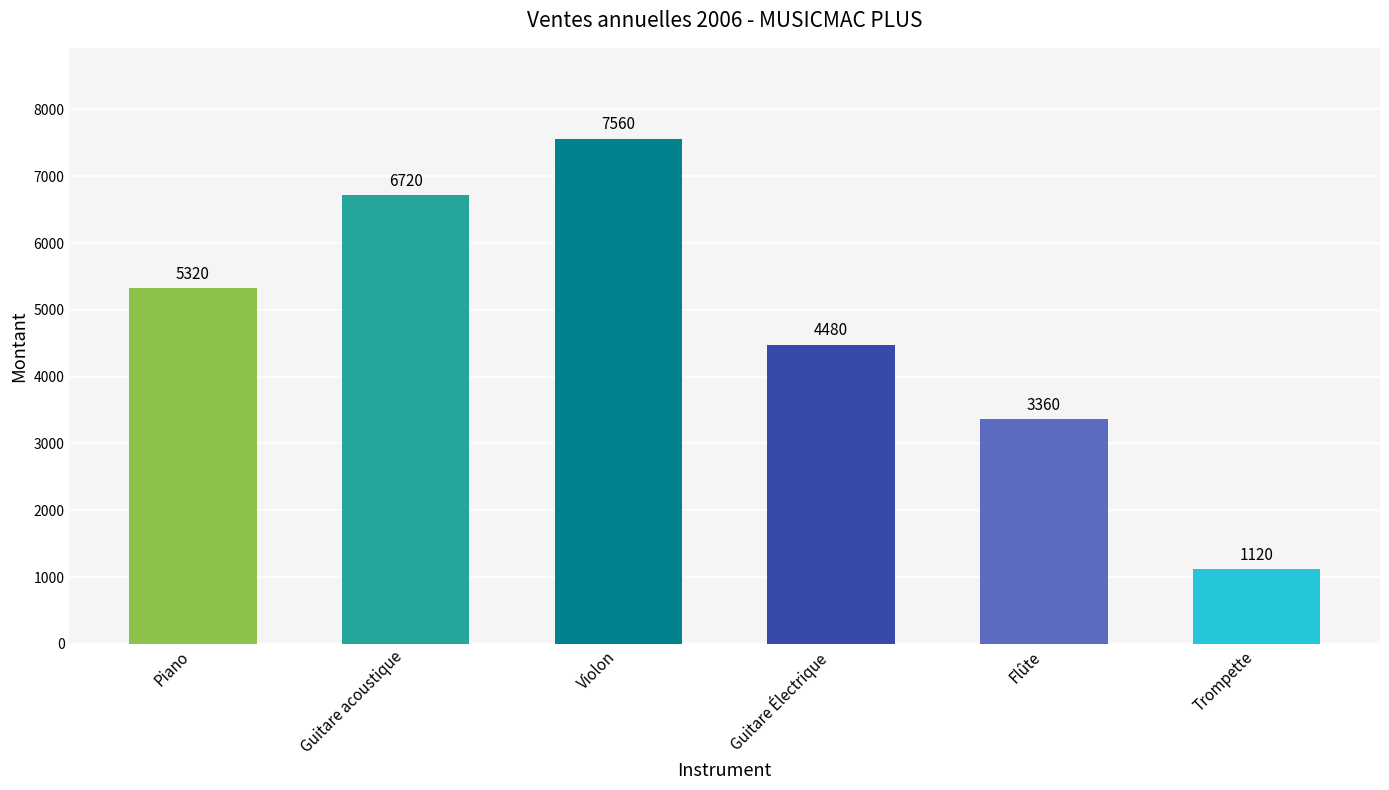

Where is the data nearest to the value 4340?

Guitare Électrique